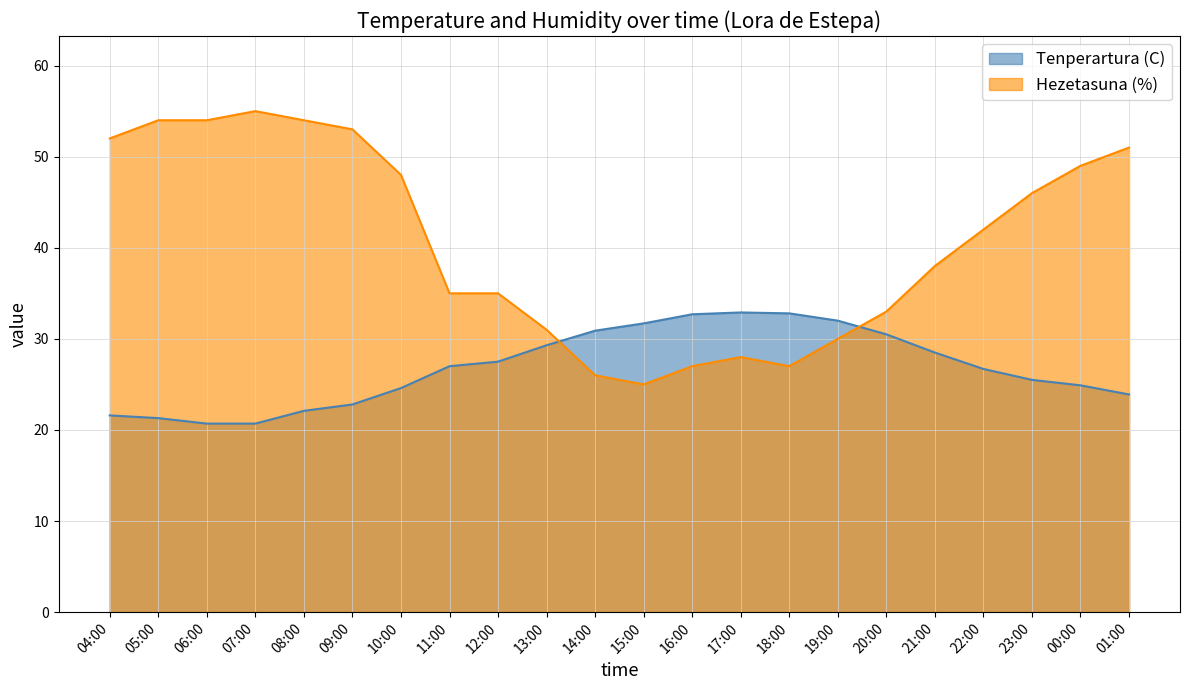

At which category does Tenperartura (C) reach its first local peak?

17:00